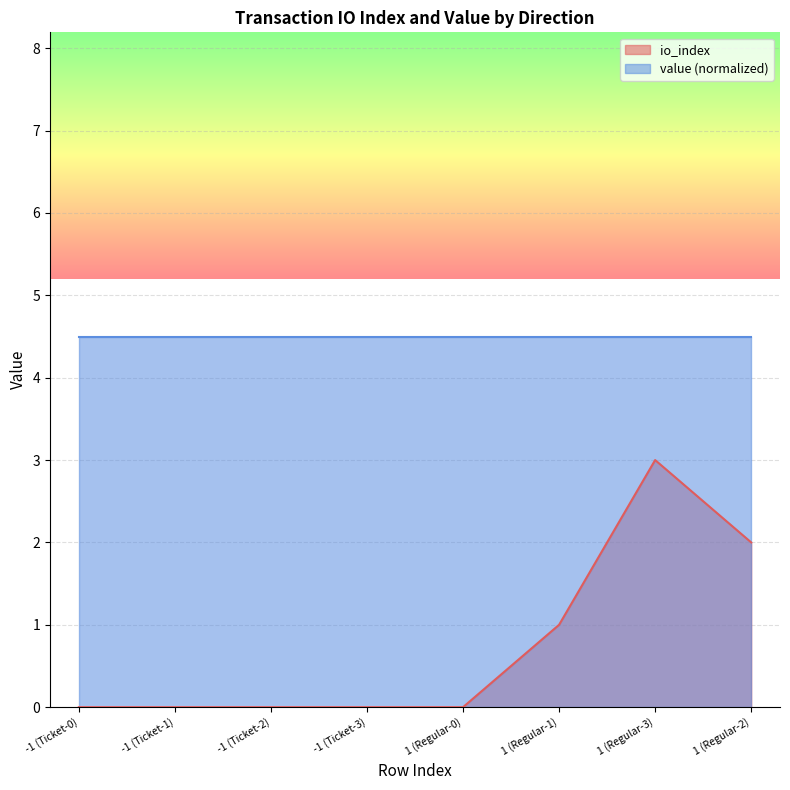

What is the difference between the second highest and minimum values in the io_index series?

2.0